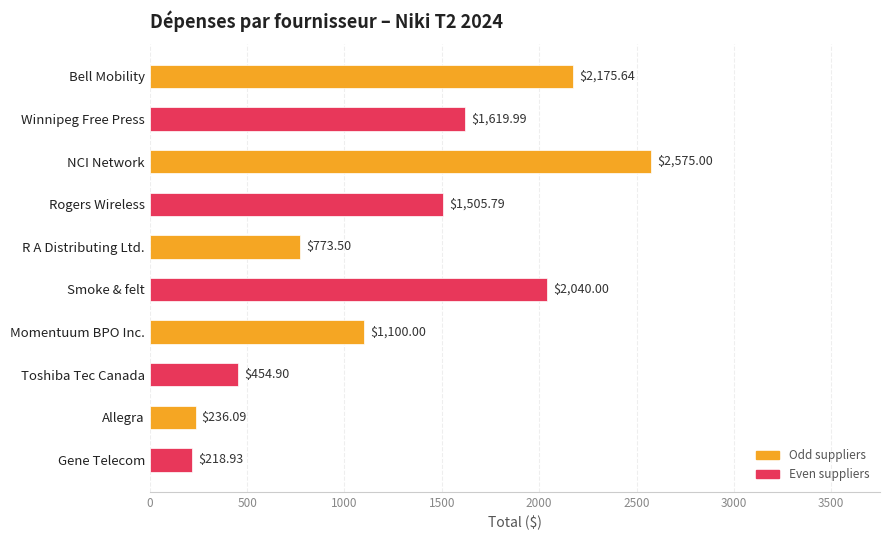

What is the approximate value at R A Distributing Ltd.?

773.5